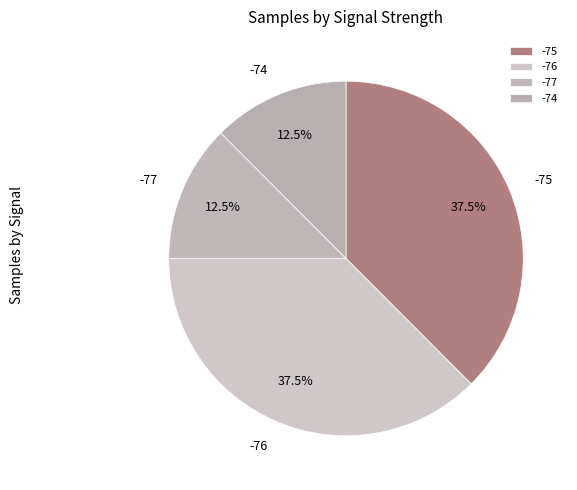

What is the ratio of the value at -75 to the value at -74?

3.0